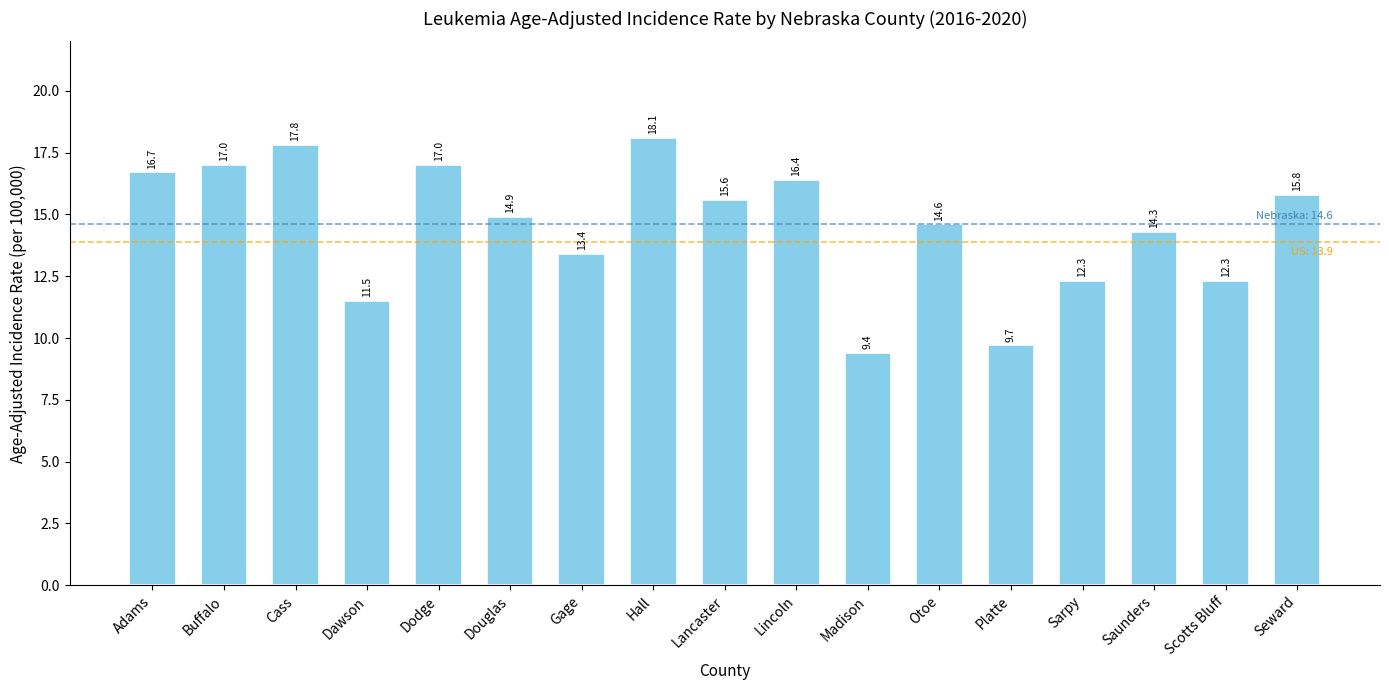

The chart shows a value of 13.4 at Gage. True or false?

True